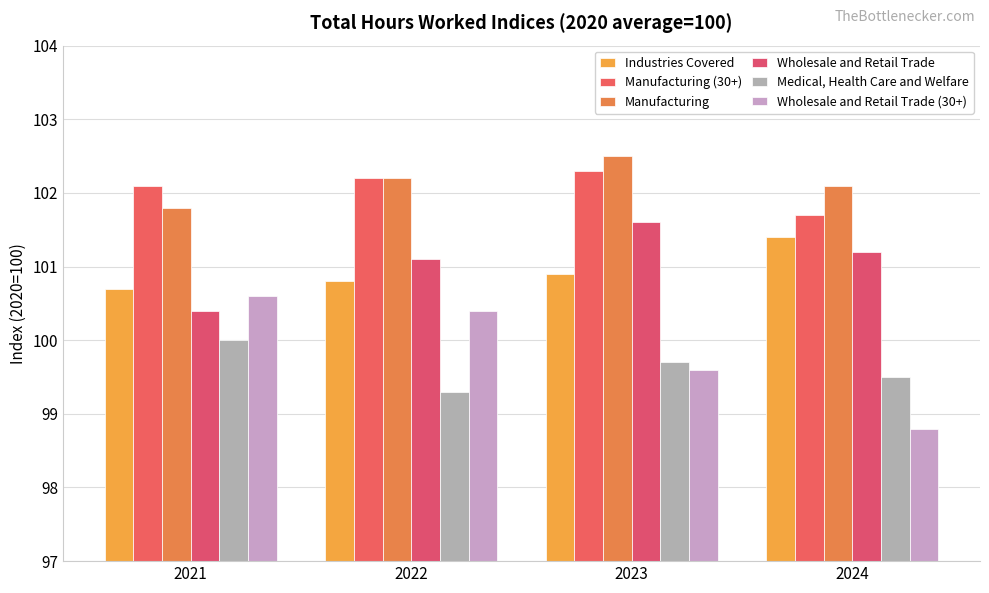

Which has a higher value, 2024 or 2021?

2024